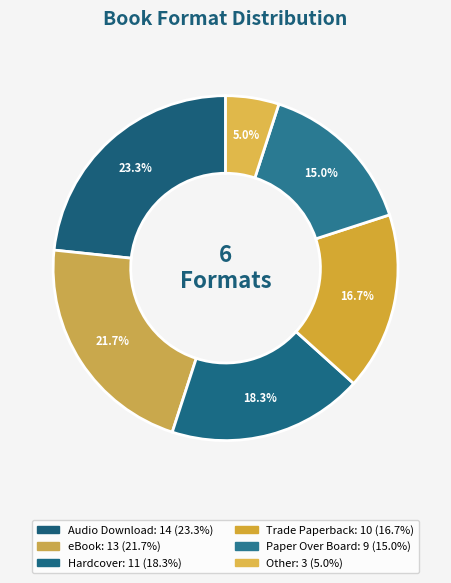

Count the number of slices in the pie.

6